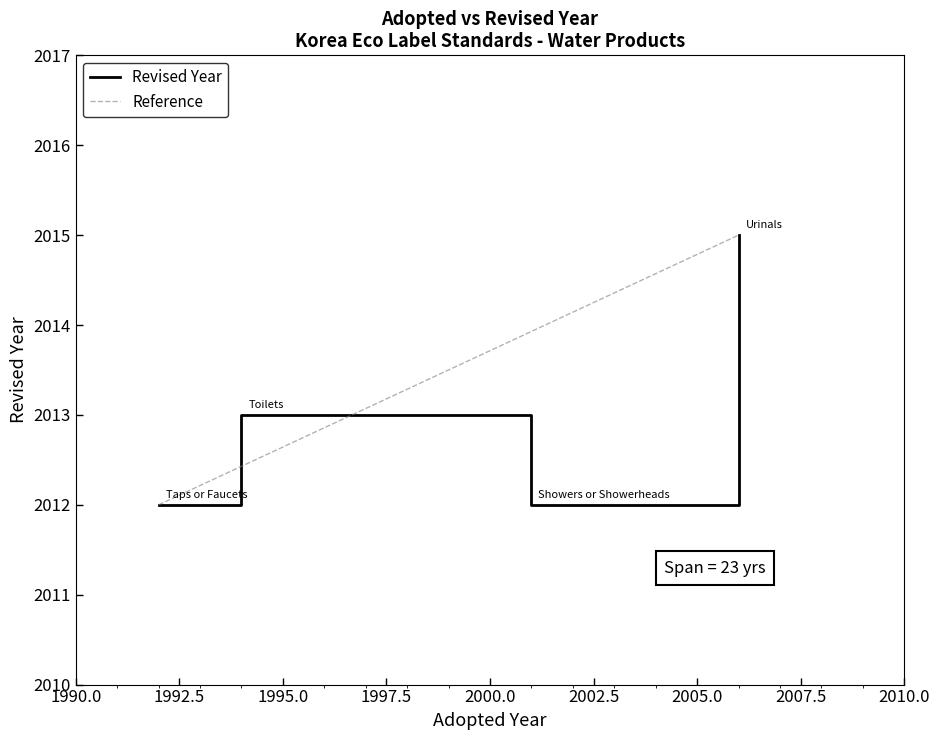

Between Toilets and Taps or Faucets, which is larger?

Toilets